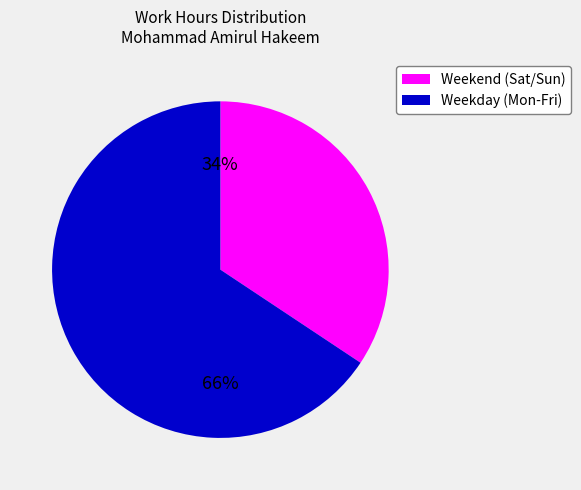

Does any single category account for the majority?

Yes